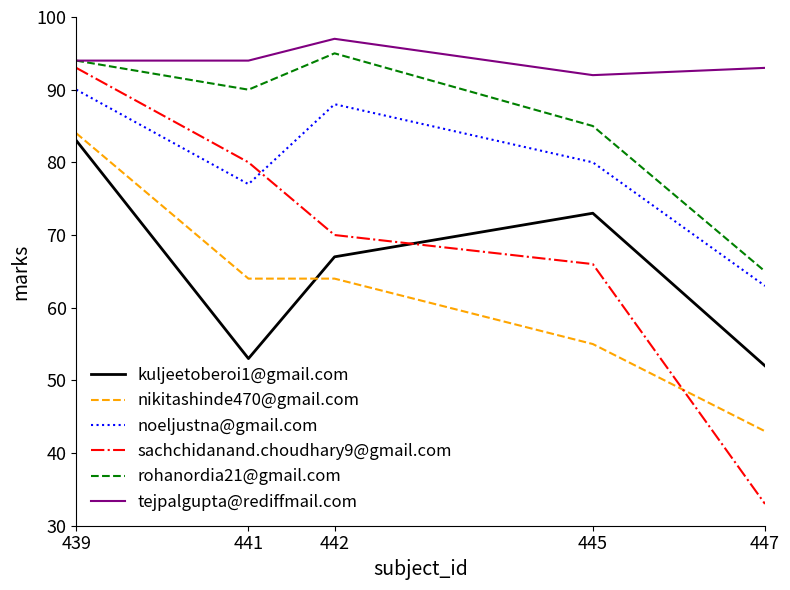

What is the difference between the maximum and minimum values in the nikitashinde470@gmail.com series?

41